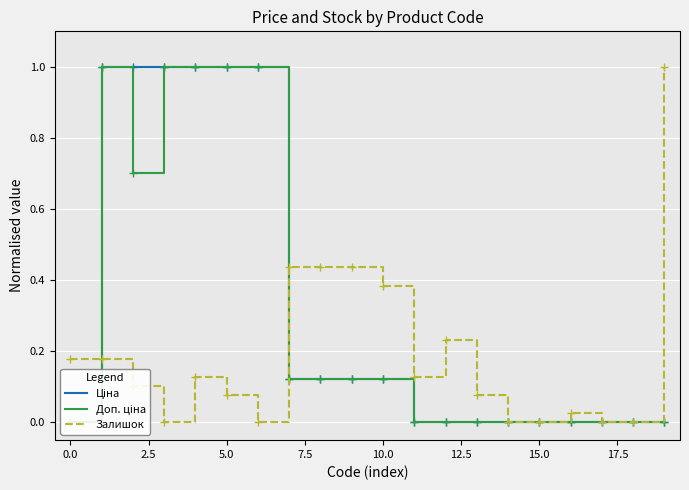

What is the maximum value for Залишок?

1.0